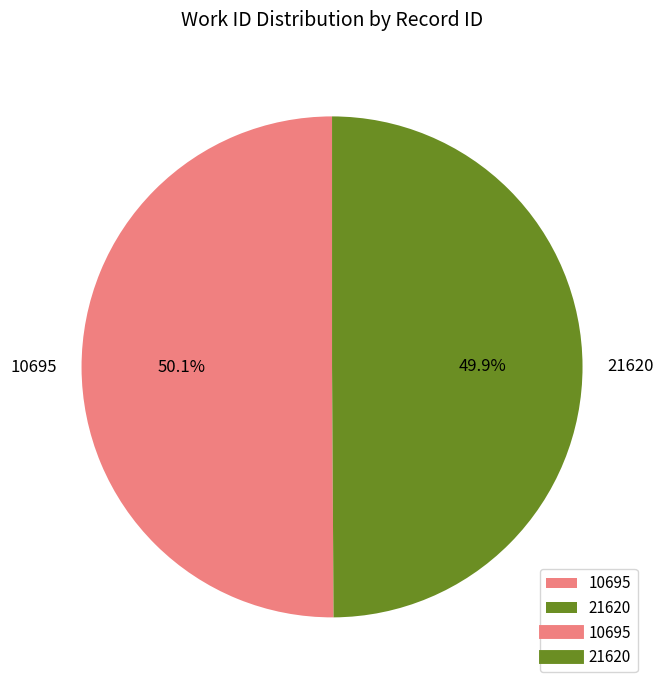

How many slices are in this pie chart?

2